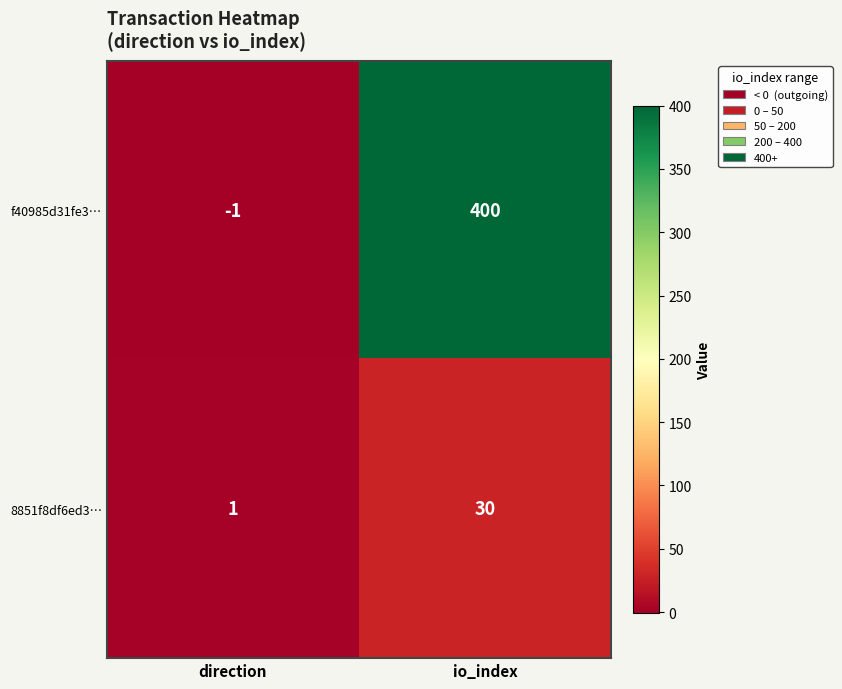

At which category is the sum across all series the highest?

io_index